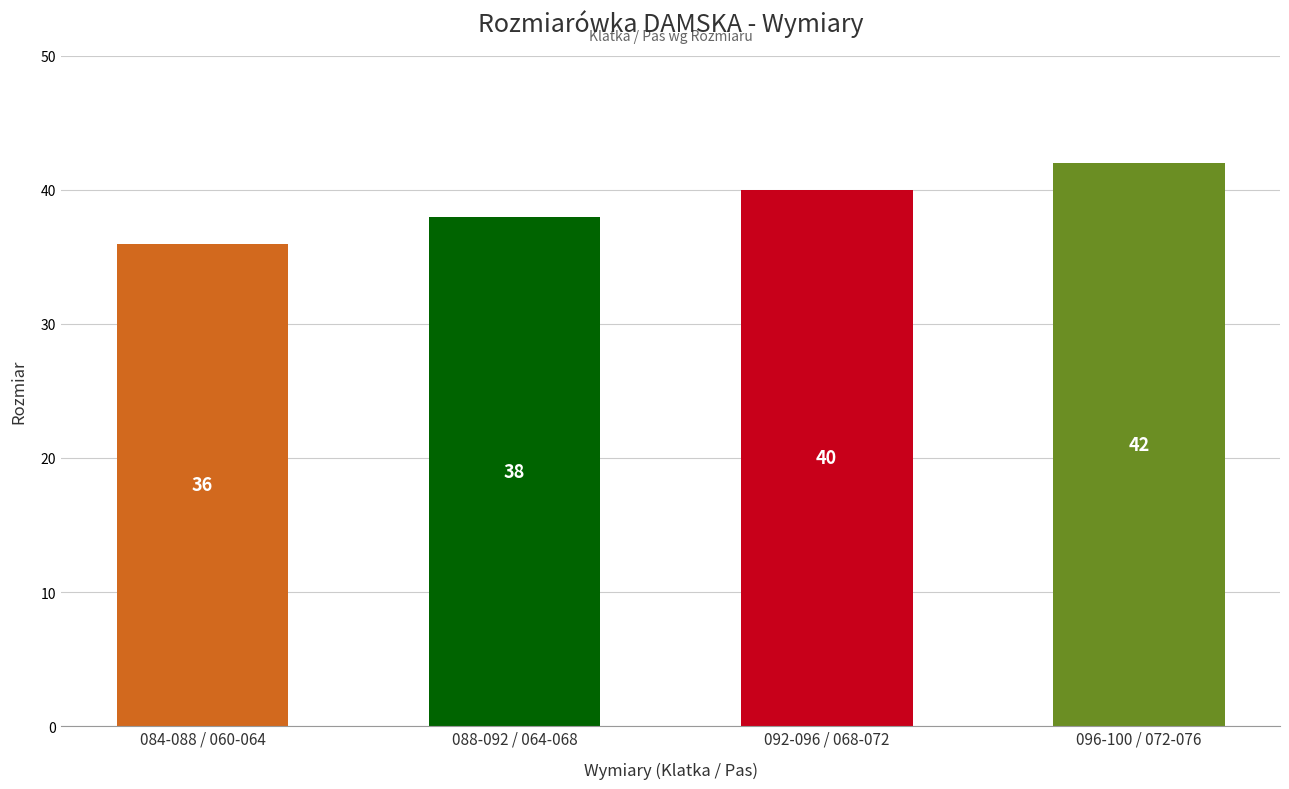

Count the values in the range 38 to 42.

3